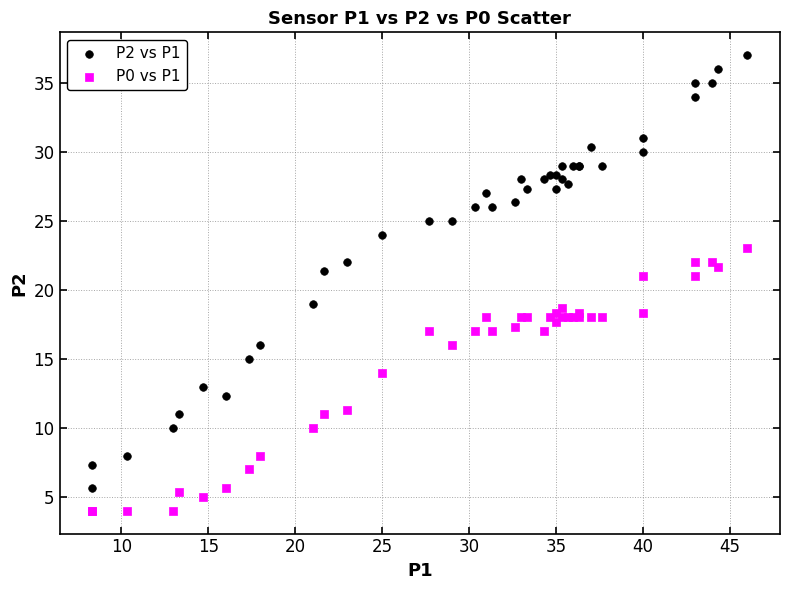

Which series has the largest Y range (max minus min)?

P2 vs P1